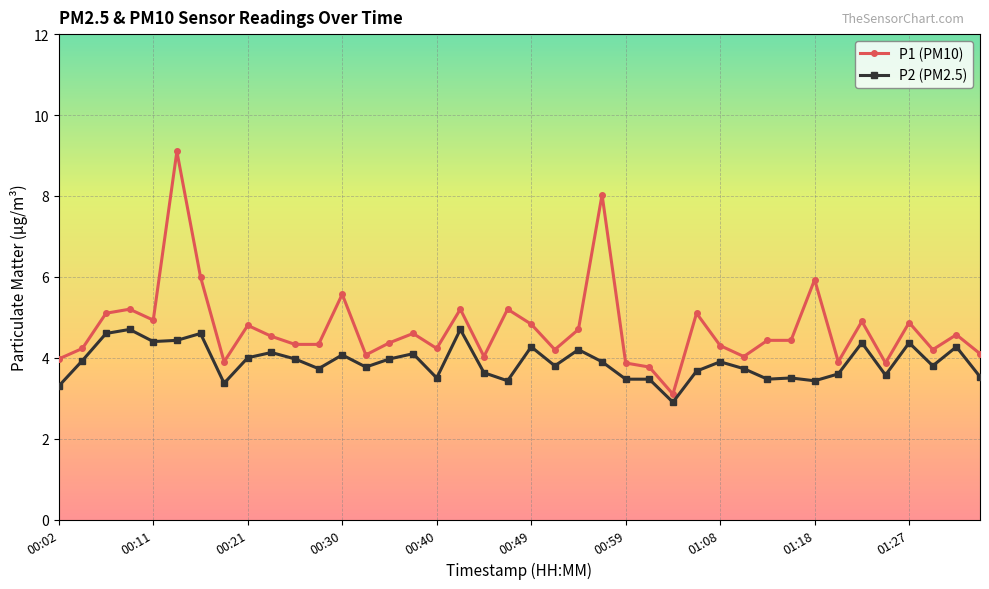

True or false: P1 (PM10) has more than 0 interior local peaks.

True